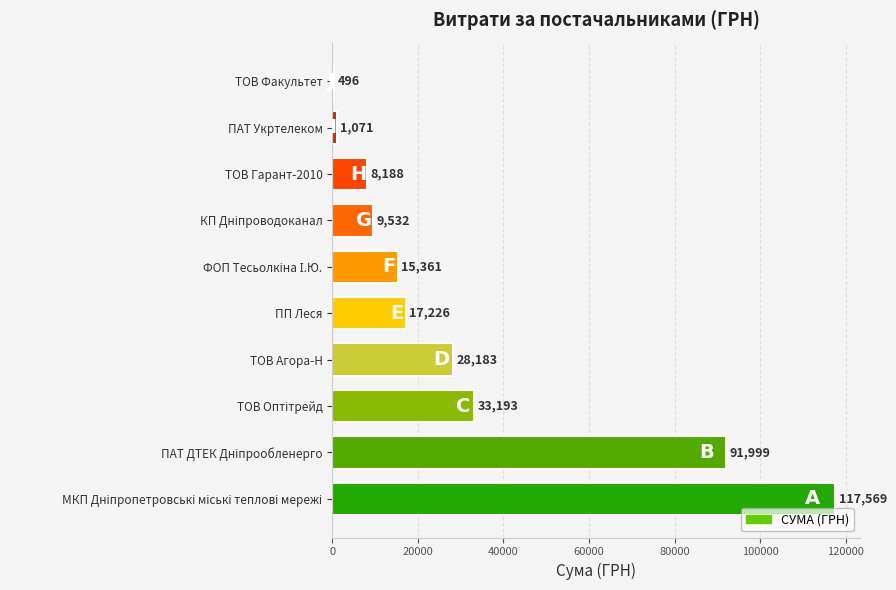

Between ТОВ Агора-Н and ПП Леся, which is larger?

ТОВ Агора-Н